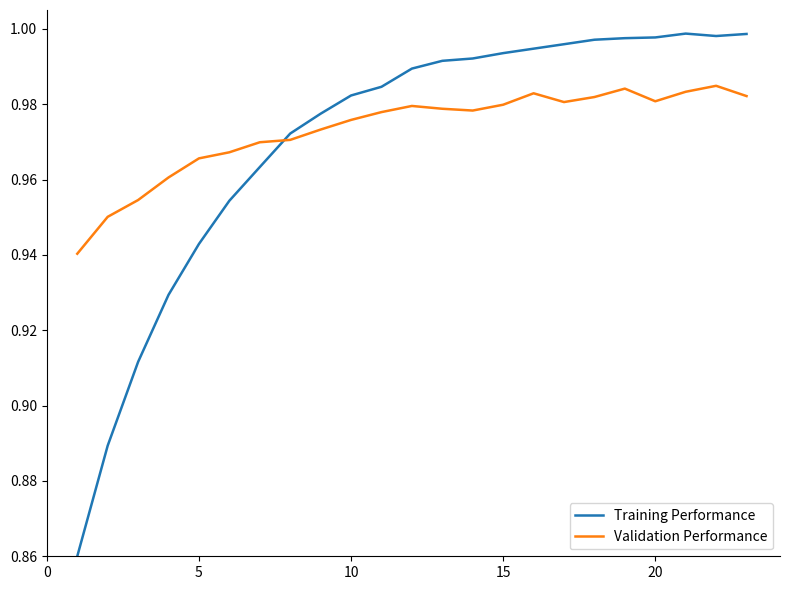

In Training Performance, how many points are higher than both neighbors (excluding endpoints)?

1